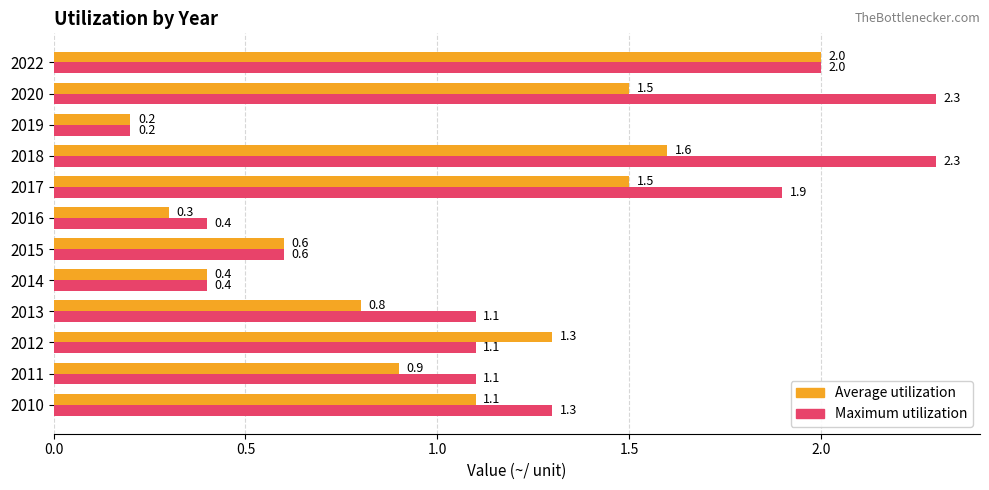

What is the sum of the Average utilization values at 2015 and 2022?

2.6